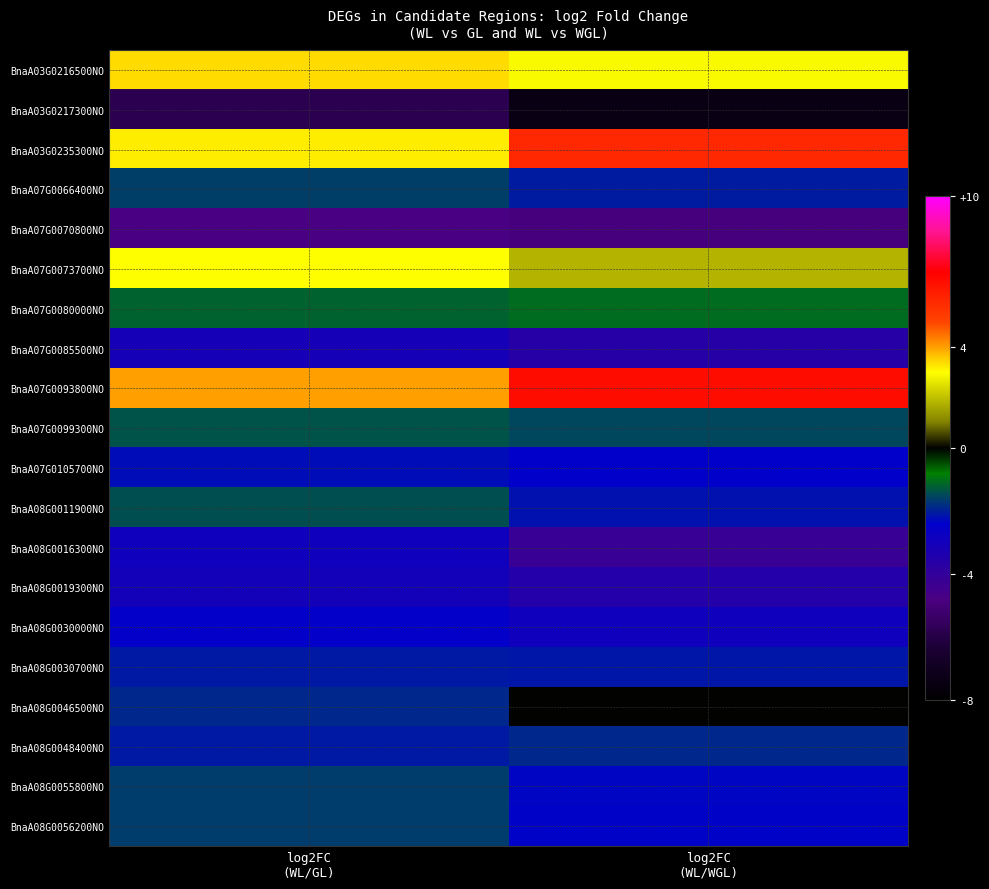

Reading left to right, extract all data points from this chart.

BnaA03G0216500NO: log2FC
(WL/GL)=3.4	log2FC
(WL/WGL)=2.9
BnaA03G0217300NO: log2FC
(WL/GL)=-5.8	log2FC
(WL/WGL)=-7.4
BnaA03G0235300NO: log2FC
(WL/GL)=3.2	log2FC
(WL/WGL)=5.8
BnaA07G0066400NO: log2FC
(WL/GL)=-1.6	log2FC
(WL/WGL)=-2.0
BnaA07G0070800NO: log2FC
(WL/GL)=-4.7	log2FC
(WL/WGL)=-4.9
BnaA07G0073700NO: log2FC
(WL/GL)=3.0	log2FC
(WL/WGL)=1.8
BnaA07G0080000NO: log2FC
(WL/GL)=-1.2	log2FC
(WL/WGL)=-1.0
BnaA07G0085500NO: log2FC
(WL/GL)=-3.1	log2FC
(WL/WGL)=-3.7
BnaA07G0093800NO: log2FC
(WL/GL)=4.0	log2FC
(WL/WGL)=6.6
BnaA07G0099300NO: log2FC
(WL/GL)=-1.4	log2FC
(WL/WGL)=-1.5
BnaA07G0105700NO: log2FC
(WL/GL)=-2.2	log2FC
(WL/WGL)=-2.5
BnaA08G0011900NO: log2FC
(WL/GL)=-1.4	log2FC
(WL/WGL)=-2.2
BnaA08G0016300NO: log2FC
(WL/GL)=-2.9	log2FC
(WL/WGL)=-4.2
BnaA08G0019300NO: log2FC
(WL/GL)=-3.0	log2FC
(WL/WGL)=-3.5
BnaA08G0030000NO: log2FC
(WL/GL)=-2.5	log2FC
(WL/WGL)=-2.9
BnaA08G0030700NO: log2FC
(WL/GL)=-2.1	log2FC
(WL/WGL)=-2.1
BnaA08G0046500NO: log2FC
(WL/GL)=-1.9	log2FC
(WL/WGL)=0.0
BnaA08G0048400NO: log2FC
(WL/GL)=-2.1	log2FC
(WL/WGL)=-1.9
BnaA08G0055800NO: log2FC
(WL/GL)=-1.6	log2FC
(WL/WGL)=-2.3
BnaA08G0056200NO: log2FC
(WL/GL)=-1.6	log2FC
(WL/WGL)=-2.4